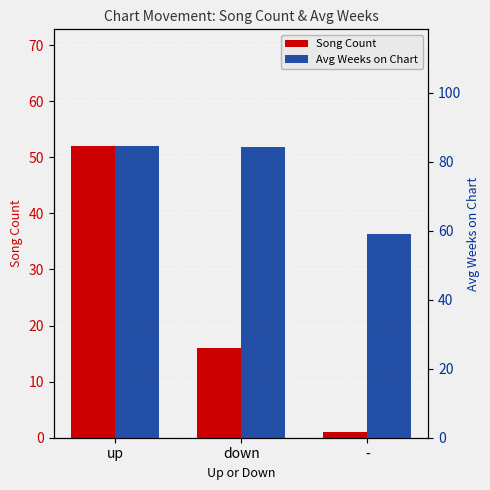

Rank the series by their average value, from highest to lowest.

Avg Weeks on Chart, Song Count